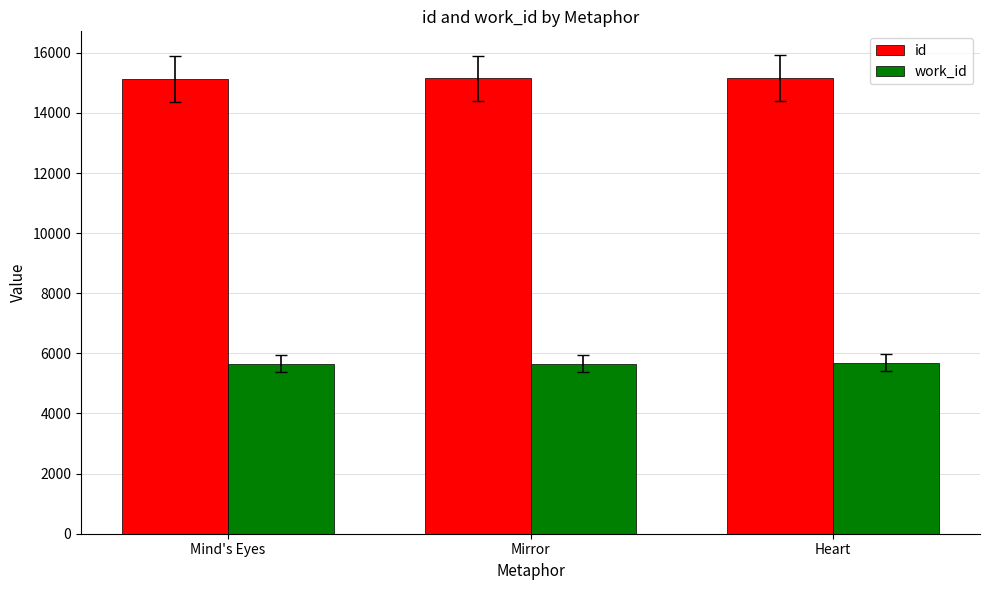

The id series shows 15150 at Mirror. True or false?

True